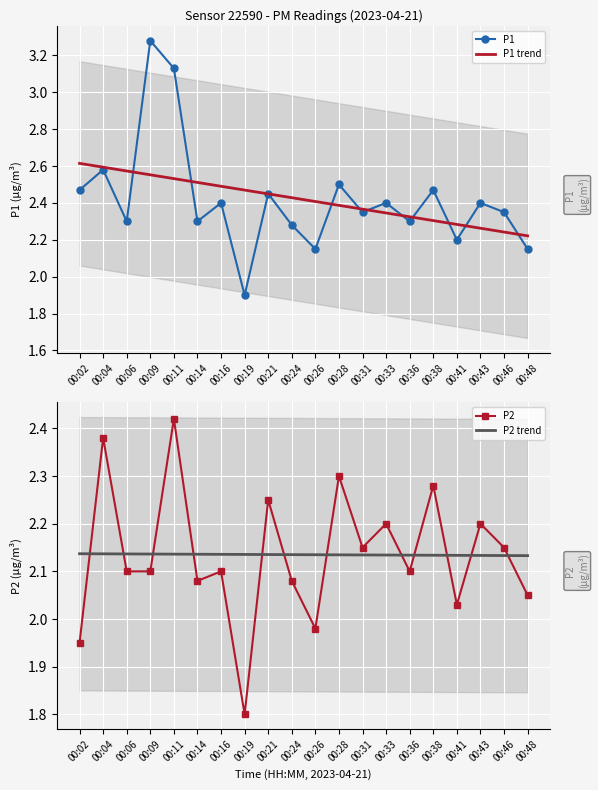

How many lines are shown in the chart?

2